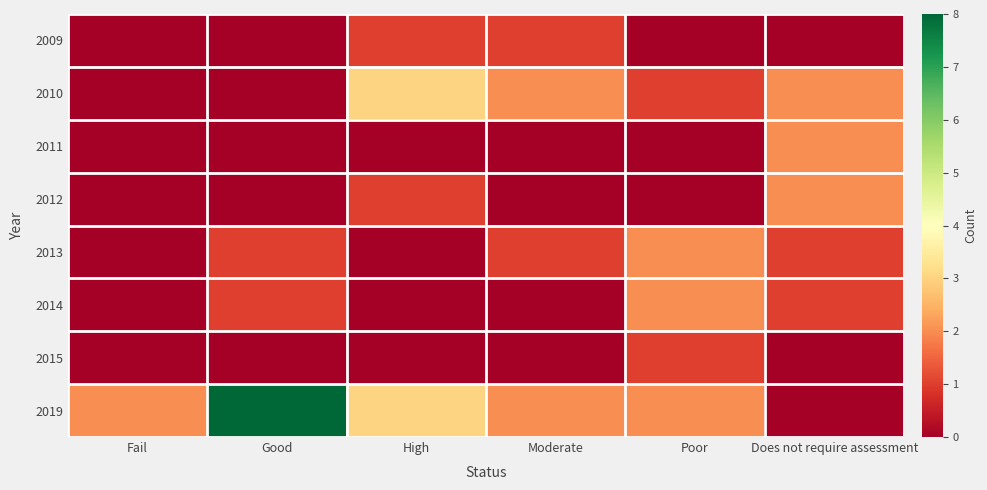

Reading left to right, extract all data points from this chart.

2009: Fail=0	Good=0	High=1	Moderate=1	Poor=0	Does not require assessment=0
2010: Fail=0	Good=0	High=3	Moderate=2	Poor=1	Does not require assessment=2
2011: Fail=0	Good=0	High=0	Moderate=0	Poor=0	Does not require assessment=2
2012: Fail=0	Good=0	High=1	Moderate=0	Poor=0	Does not require assessment=2
2013: Fail=0	Good=1	High=0	Moderate=1	Poor=2	Does not require assessment=1
2014: Fail=0	Good=1	High=0	Moderate=0	Poor=2	Does not require assessment=1
2015: Fail=0	Good=0	High=0	Moderate=0	Poor=1	Does not require assessment=0
2019: Fail=2	Good=8	High=3	Moderate=2	Poor=2	Does not require assessment=0